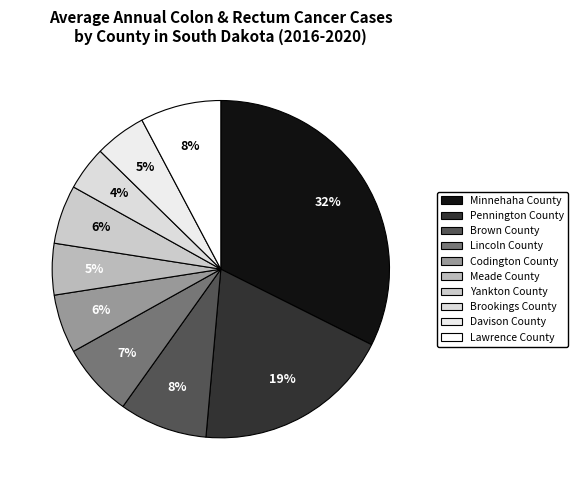

Does Davison County account for over 50% of the chart?

No